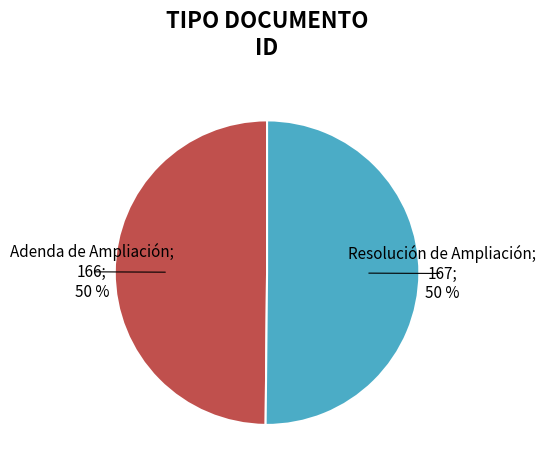

To the nearest percent, what is the average slice percentage?

50%